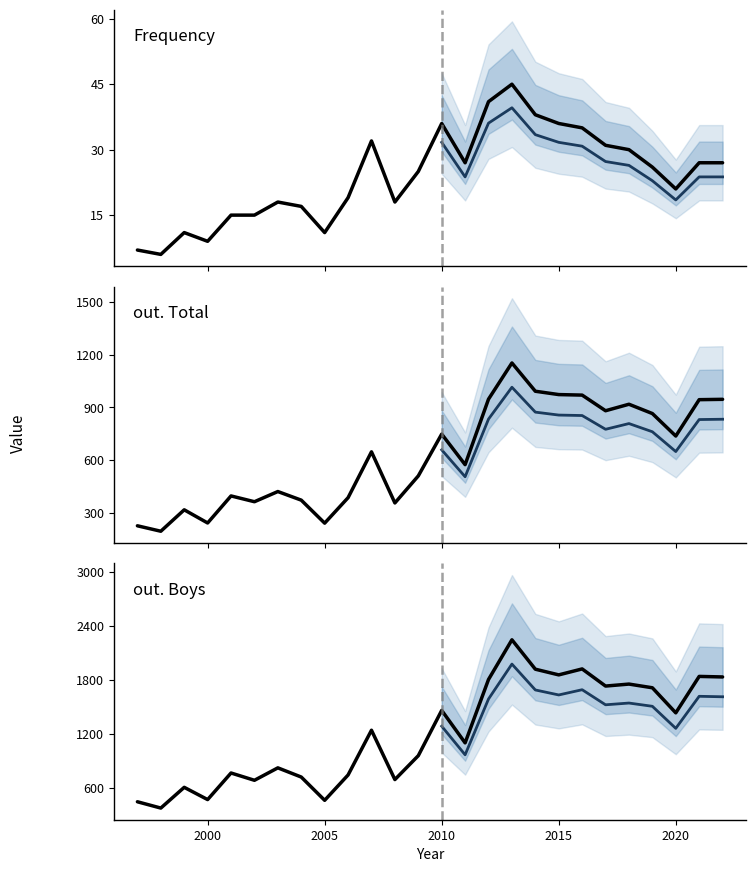

What is the spread (max minus min) of values at 2010?

1425